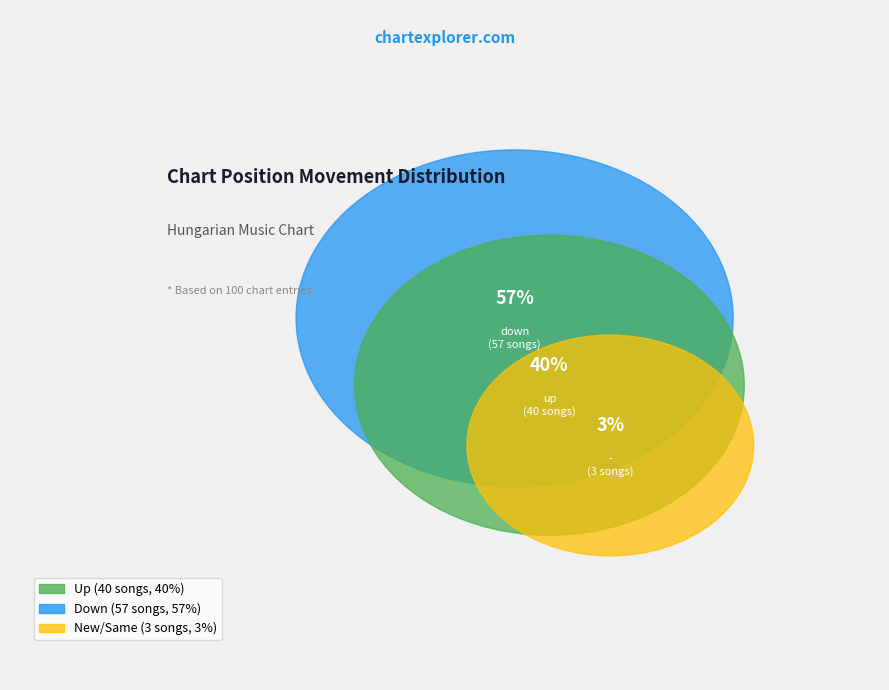

Is it true that down is 57% of the pie?

True